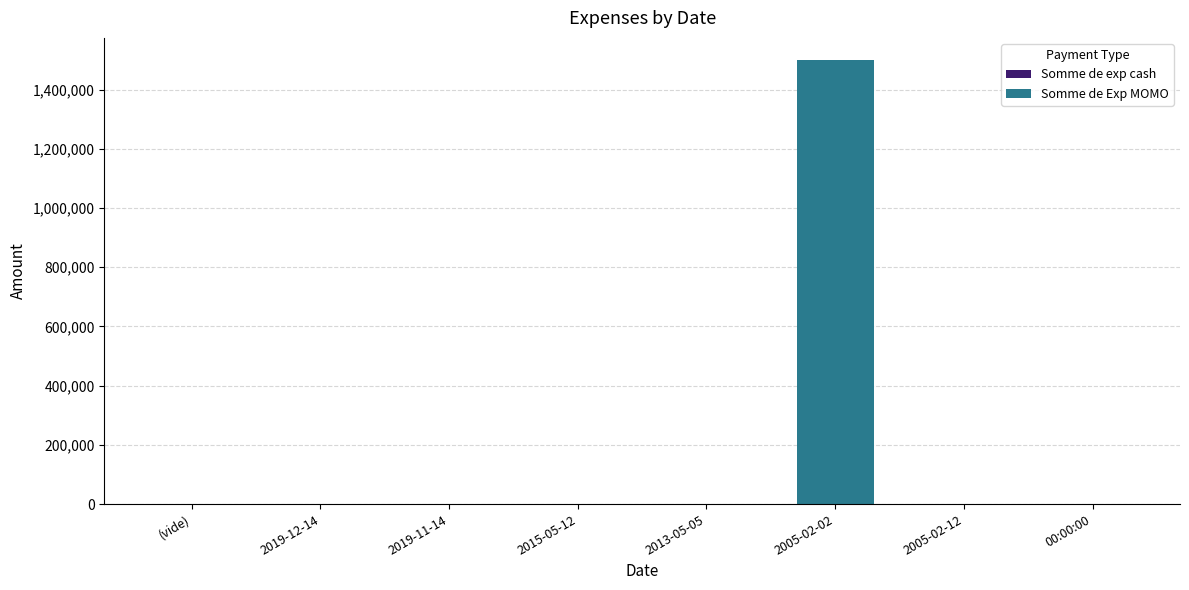

How many distinct data groups are displayed?

1